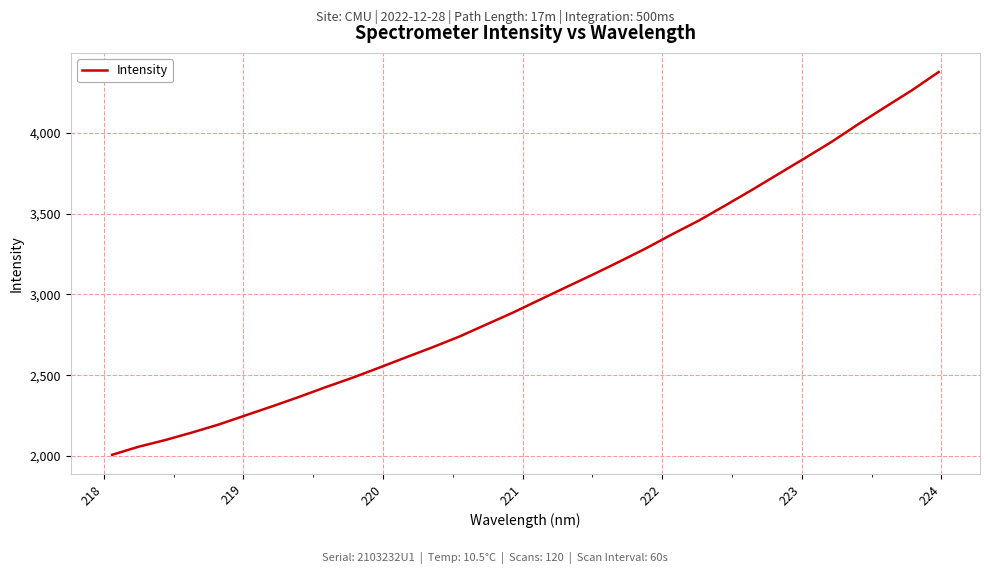

What is the difference between the maximum and minimum values?

2368.0